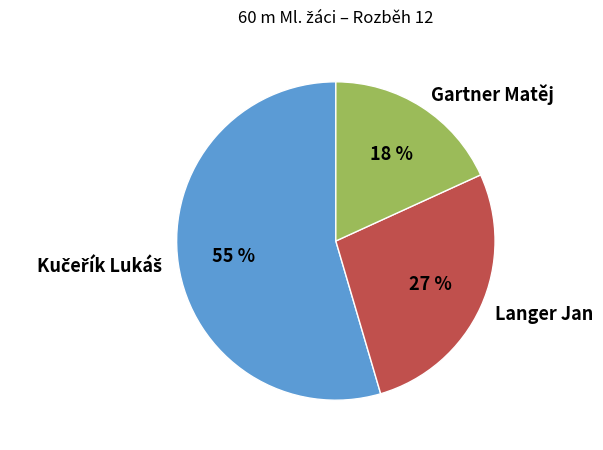

Which has a higher value, Langer Jan or Gartner Matěj?

Langer Jan